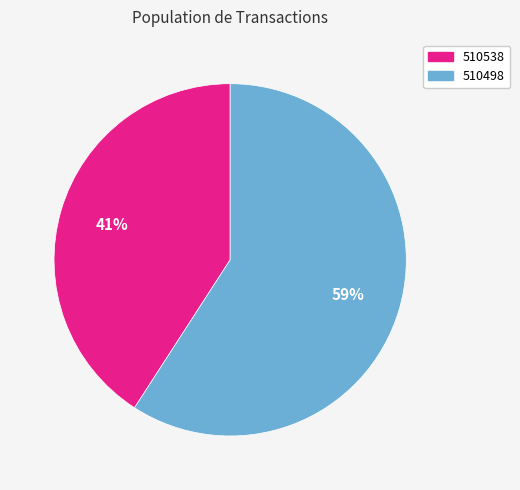

How many slices are in this pie chart?

2